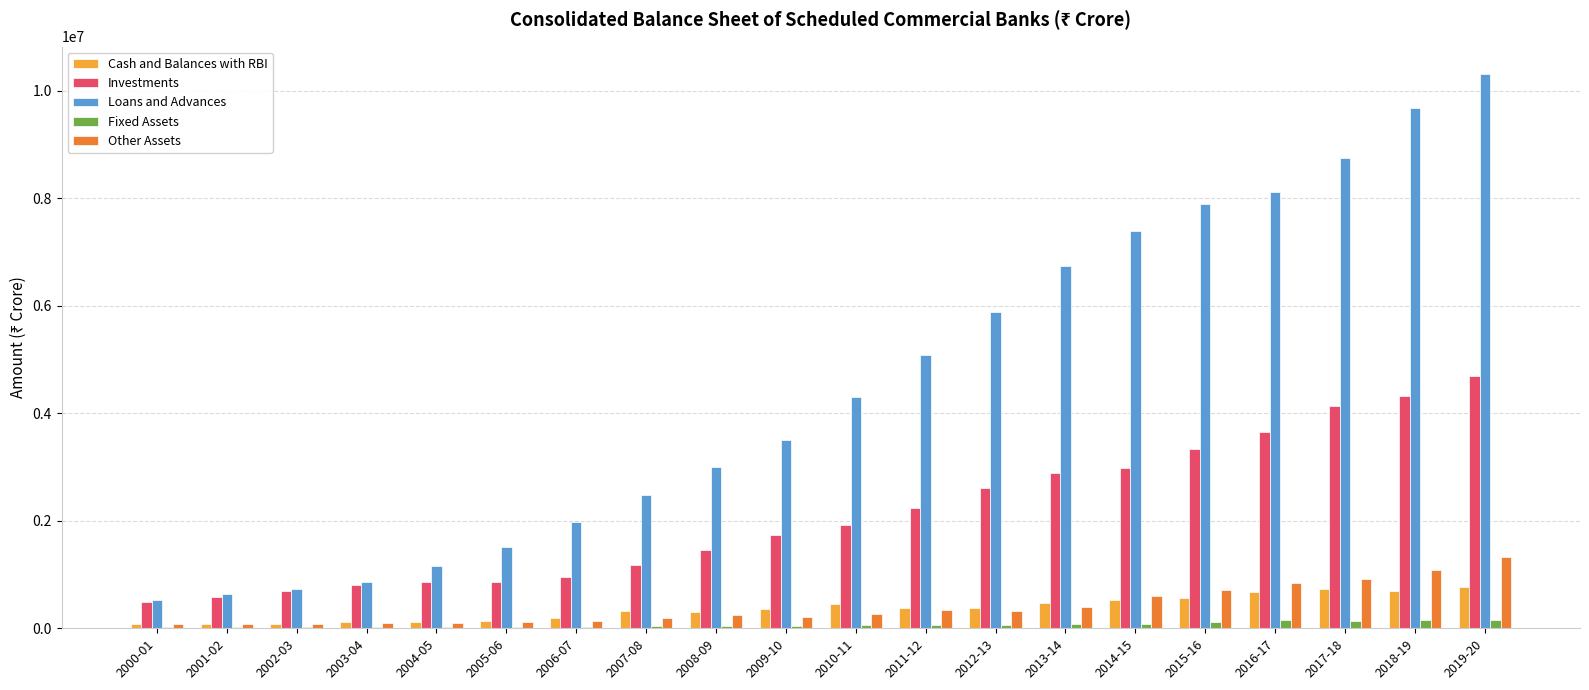

What is the greatest value displayed?

10301914